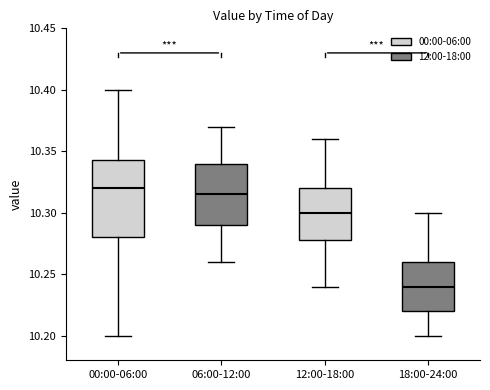

Which box is the tallest, from its lower edge to its upper edge?

00:00-06:00